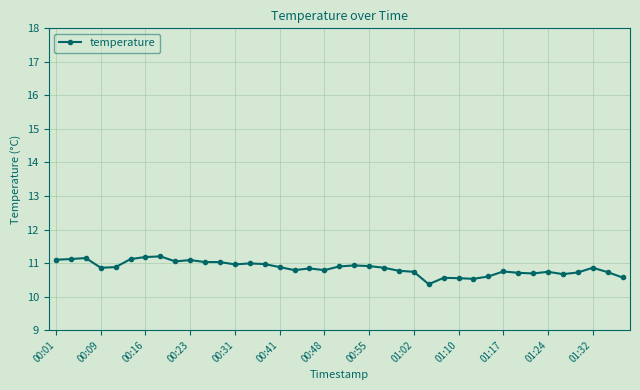

True or false: there are more than 2 points higher than both neighbors.

True